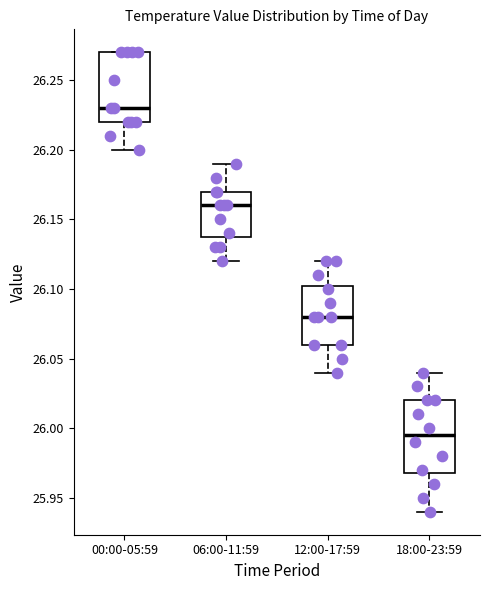

Reading left to right, read every box against the y-axis: the position of its median line, the range the box covers, and the ends of its whiskers. The values are not printed on the chart, so give them approximately, as read against the axis.

00:00-05:59: median 26.230, box 26.220 to 26.270, whiskers 26.200 to 26.270
06:00-11:59: median 26.160, box 26.140 to 26.170, whiskers 26.120 to 26.190
12:00-17:59: median 26.080, box 26.060 to 26.105, whiskers 26.040 to 26.120
18:00-23:59: median 25.995, box 25.970 to 26.020, whiskers 25.940 to 26.040